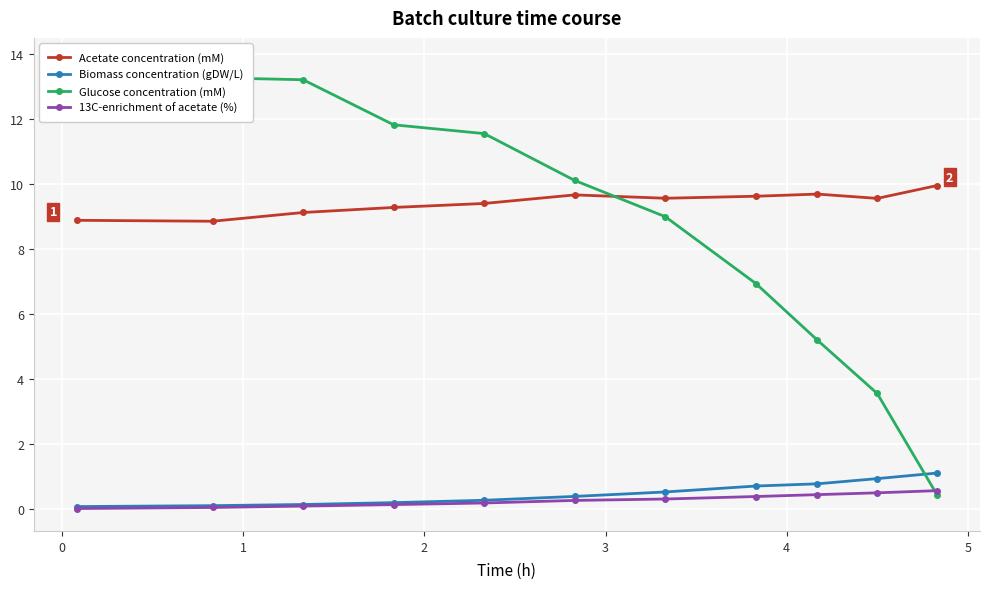

How many lines are shown in the chart?

4